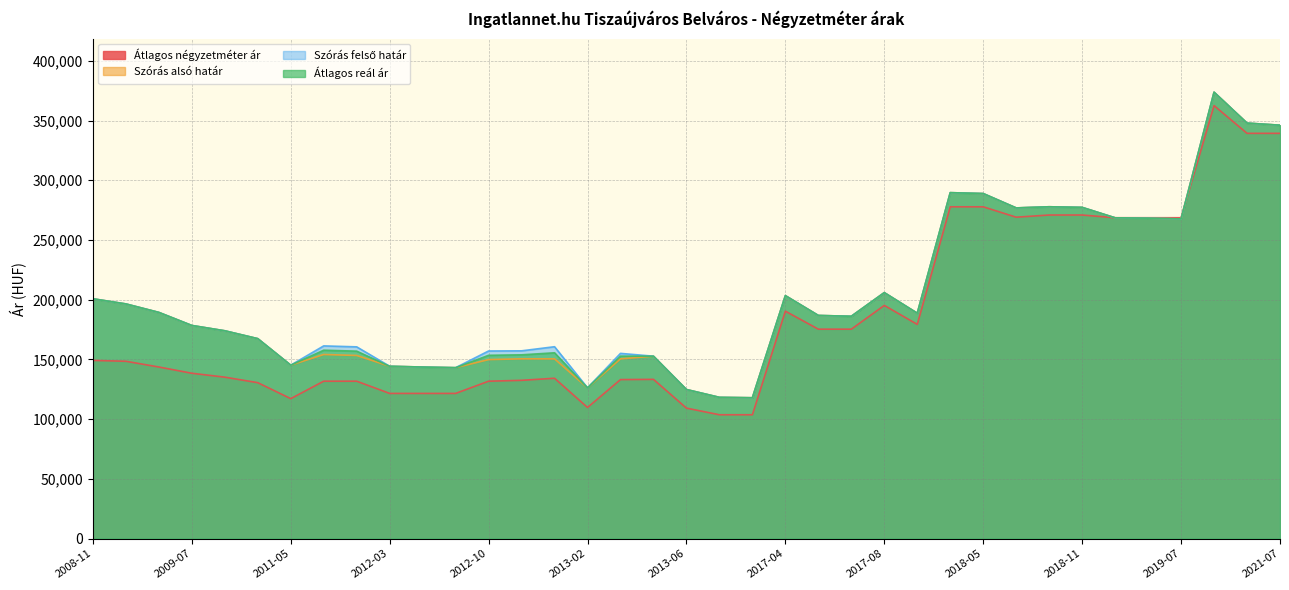

Which series has the widest spread of values?

Átlagos négyzetméter ár